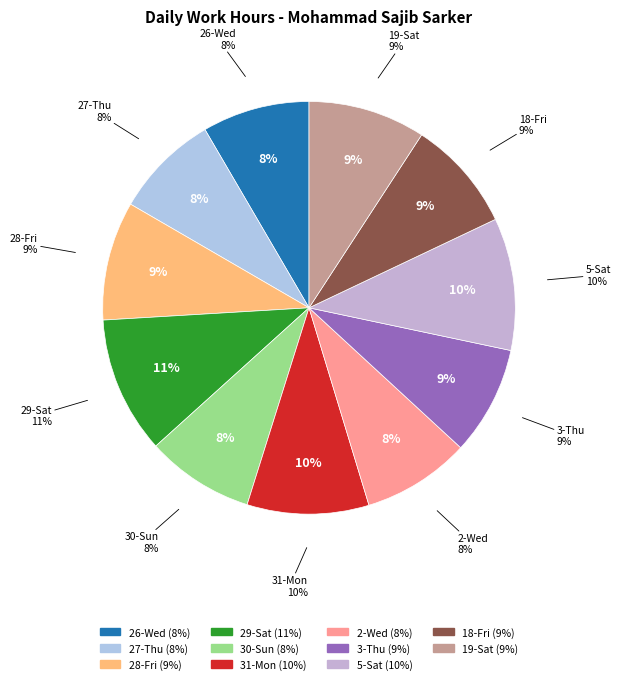

What is the ratio of the value at 28-Fri to the value at 27-Thu?

1.1